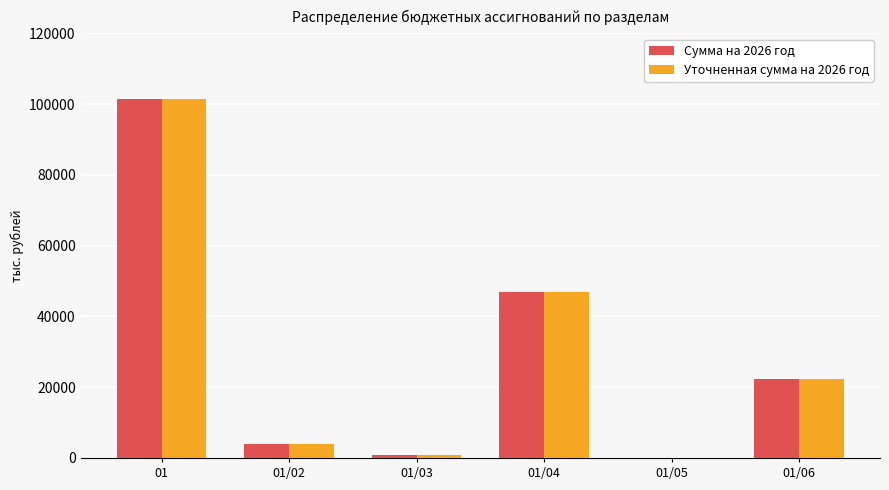

What is the total value across all series at 01/06?

44529.0